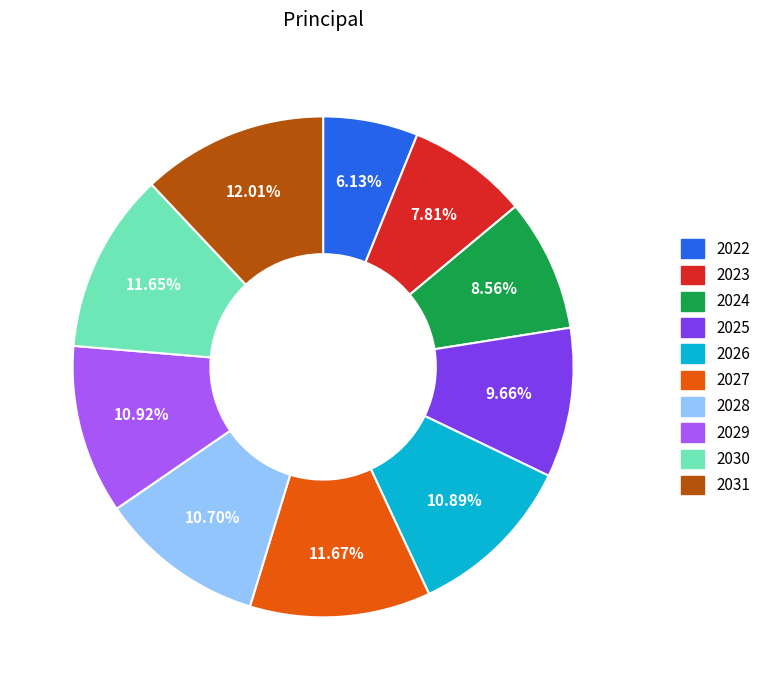

What percentage is the 2026 slice, to the nearest percent?

11%